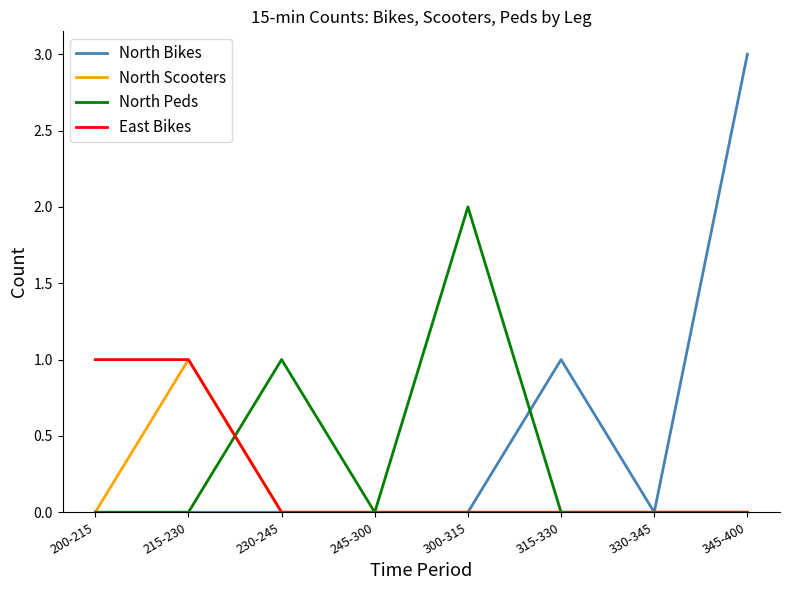

What position from the left is 245-300?

4